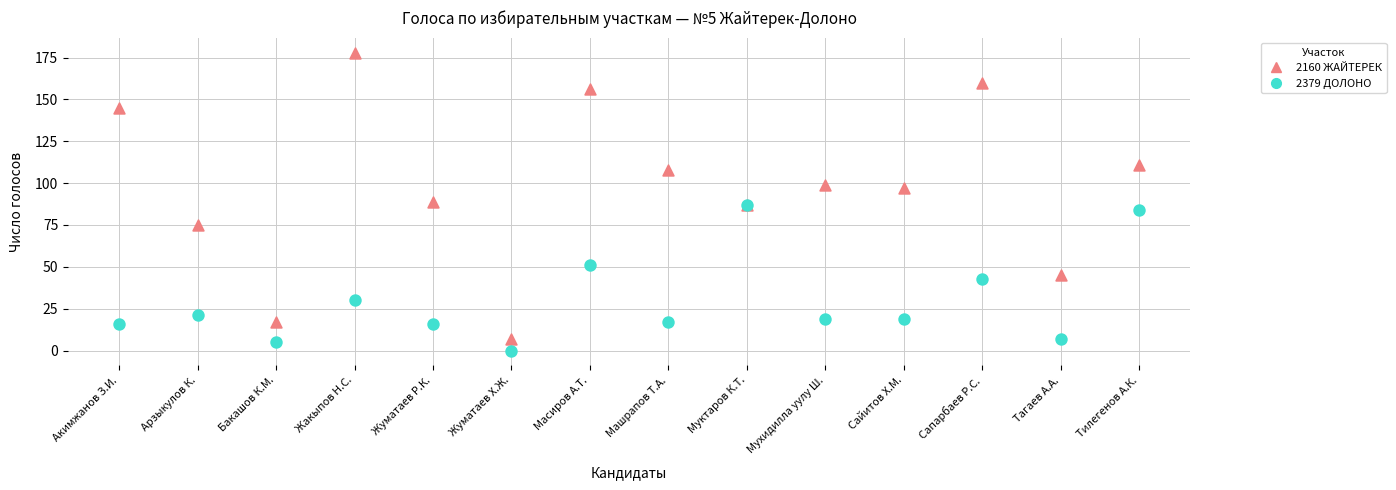

Which series reaches the minimum Y coordinate?

2379 ДОЛОНО